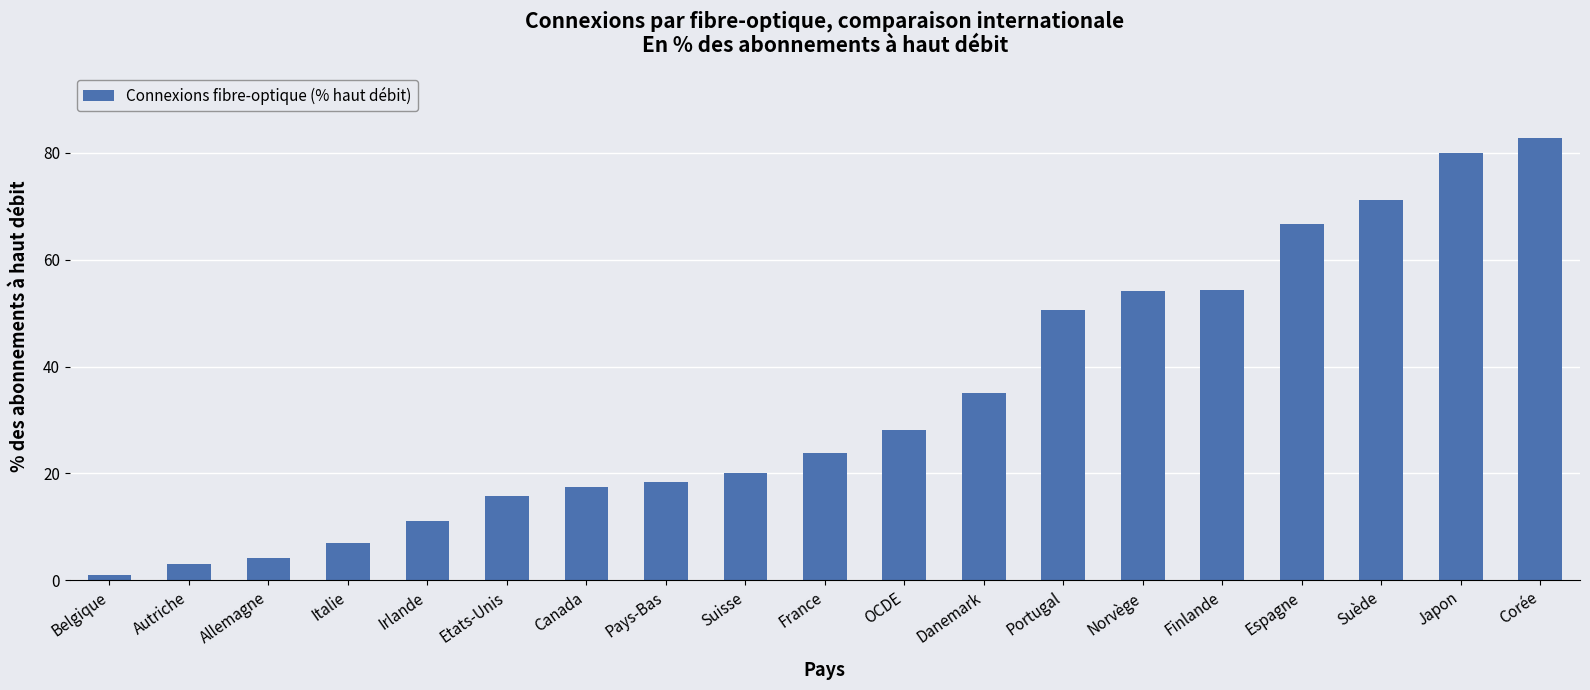

The chart shows a value of 15.8 at Etats-Unis. True or false?

True